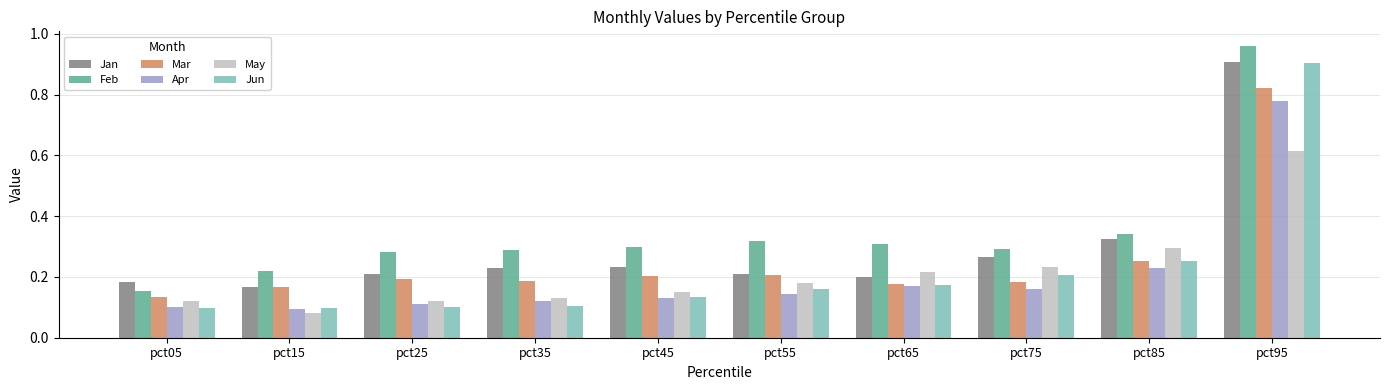

Which series changed the most between pct05 and pct45?

Feb